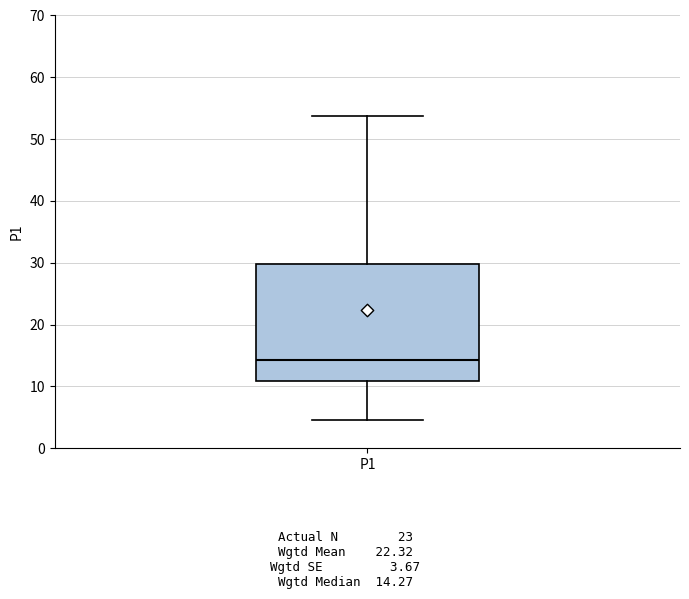

Read this box plot against the y-axis: the position of the median line, the range covered by the box, and the ends of both whiskers. The values are not printed on the chart, so give them approximately, as read against the axis.

median 14, box 11 to 30, whiskers 5 to 54